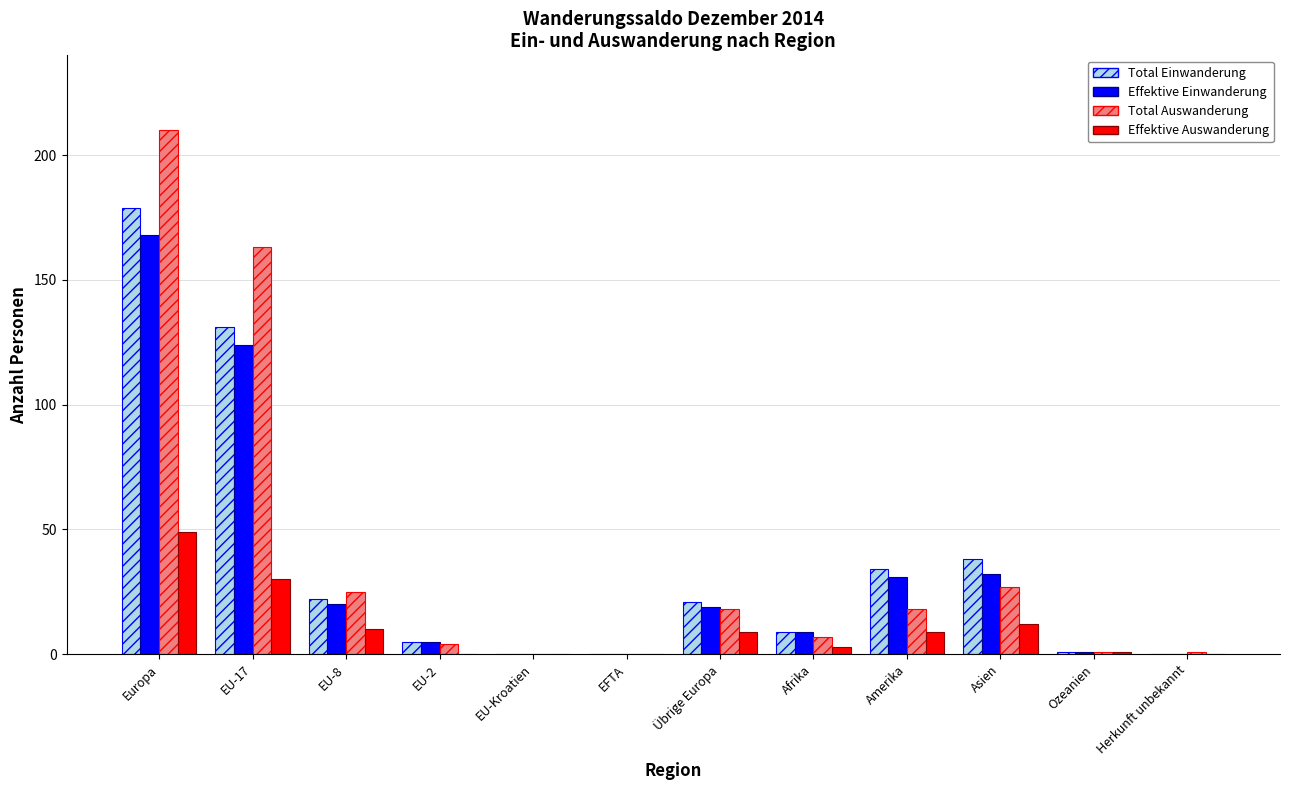

Reading right to left, transcribe all the data shown in this chart.

Total Einwanderung: Herkunft unbekannt=0	Ozeanien=1	Asien=38	Amerika=34	Afrika=9	Übrige Europa=21	EFTA=0	EU-Kroatien=0	EU-2=5	EU-8=22	EU-17=131	Europa=179
Effektive Einwanderung: Herkunft unbekannt=0	Ozeanien=1	Asien=32	Amerika=31	Afrika=9	Übrige Europa=19	EFTA=0	EU-Kroatien=0	EU-2=5	EU-8=20	EU-17=124	Europa=168
Total Auswanderung: Herkunft unbekannt=1	Ozeanien=1	Asien=27	Amerika=18	Afrika=7	Übrige Europa=18	EFTA=0	EU-Kroatien=0	EU-2=4	EU-8=25	EU-17=163	Europa=210
Effektive Auswanderung: Herkunft unbekannt=0	Ozeanien=1	Asien=12	Amerika=9	Afrika=3	Übrige Europa=9	EFTA=0	EU-Kroatien=0	EU-2=0	EU-8=10	EU-17=30	Europa=49